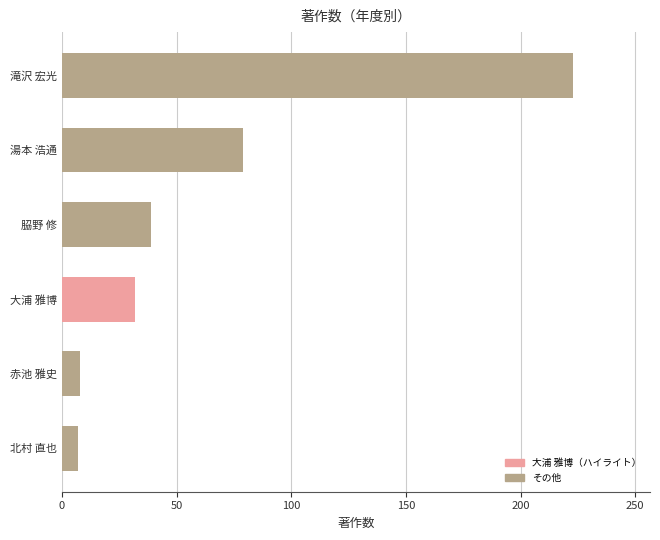

The value at 𦚰野 修 is 39. True or false?

True